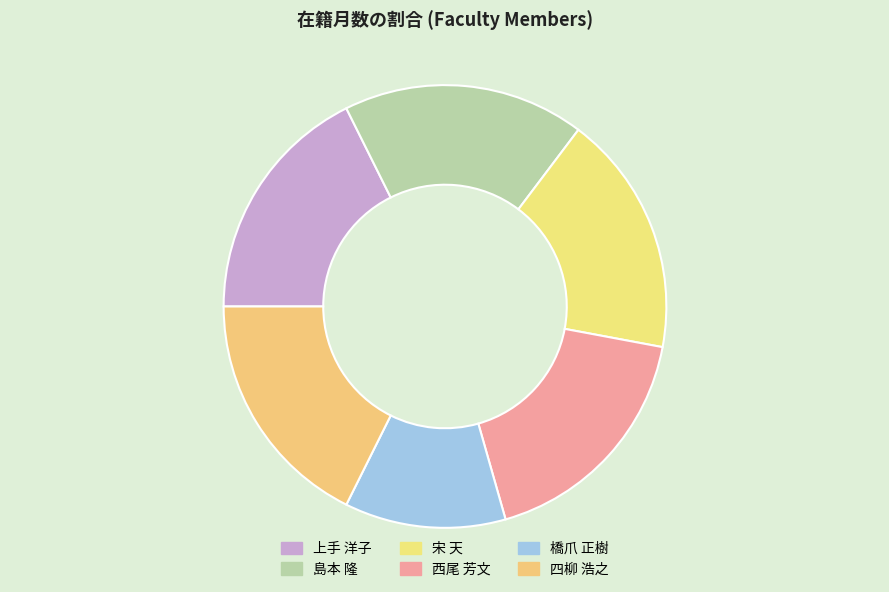

Approximately how many times larger is the value at 西尾 芳文 compared to 橋爪 正樹?

1.5